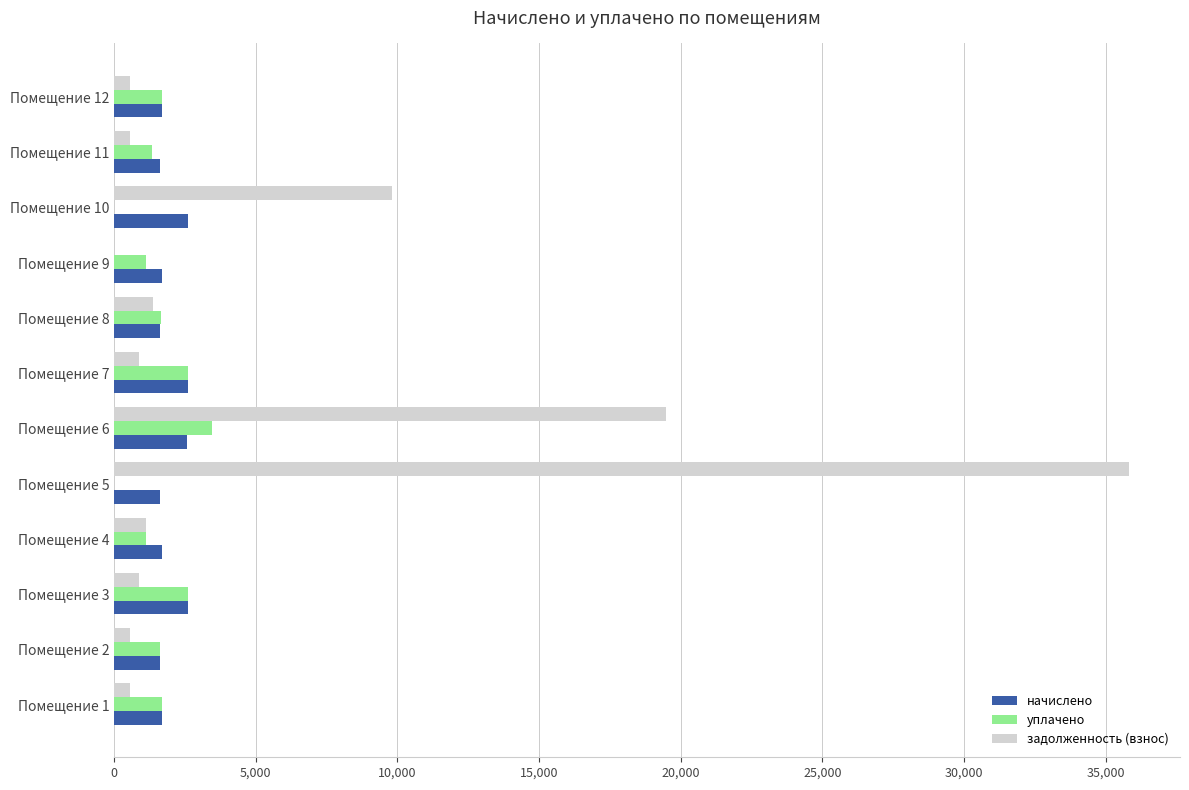

The value of уплачено at Помещение 10 is 0.0. True or false?

True